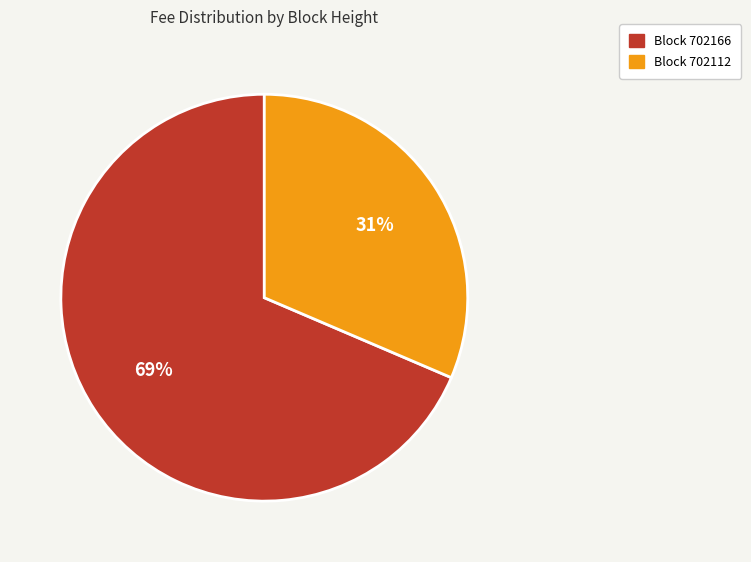

Do Block 702166 and Block 702112 together represent more than half of the pie?

Yes